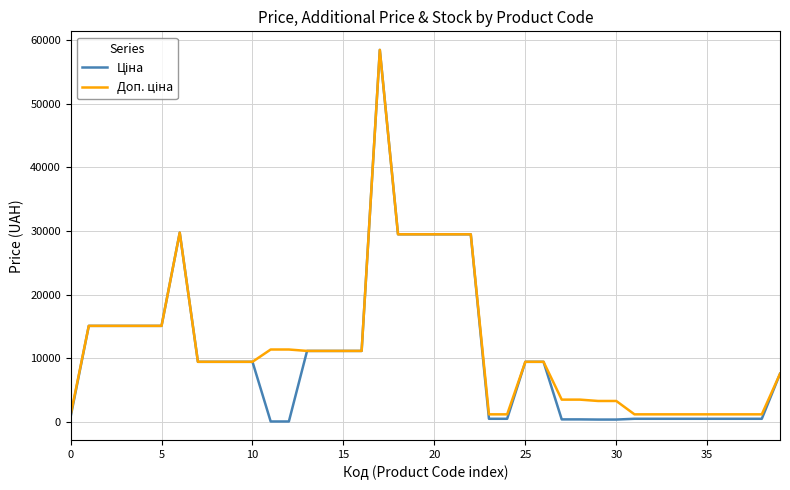

What is the maximum value shown in the chart?

58426.5